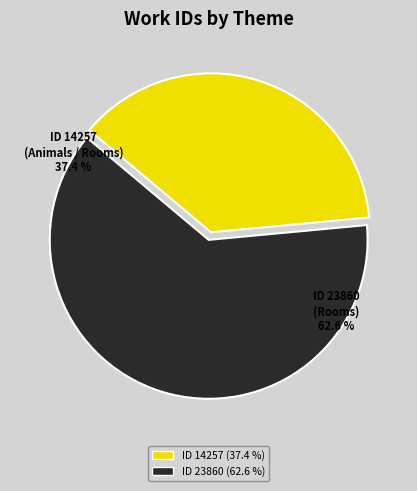

Count the number of slices in the pie.

2